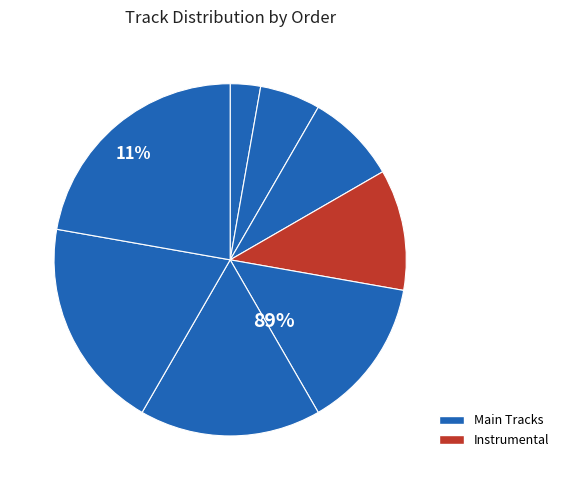

Is カナシイソラ～Lain the Sky～ the majority of the pie?

No